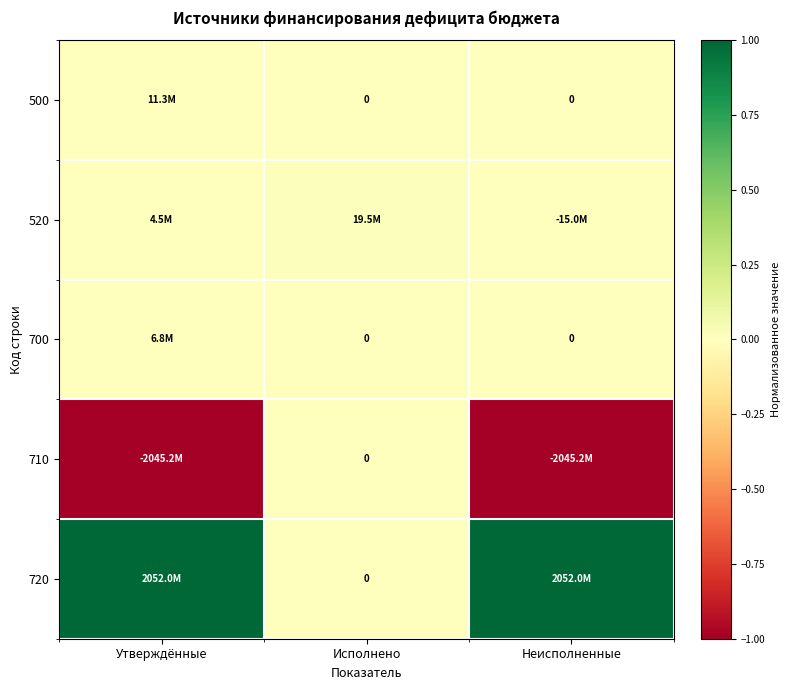

Is it true that 500 equals -0.0 at Неисполненные?

False